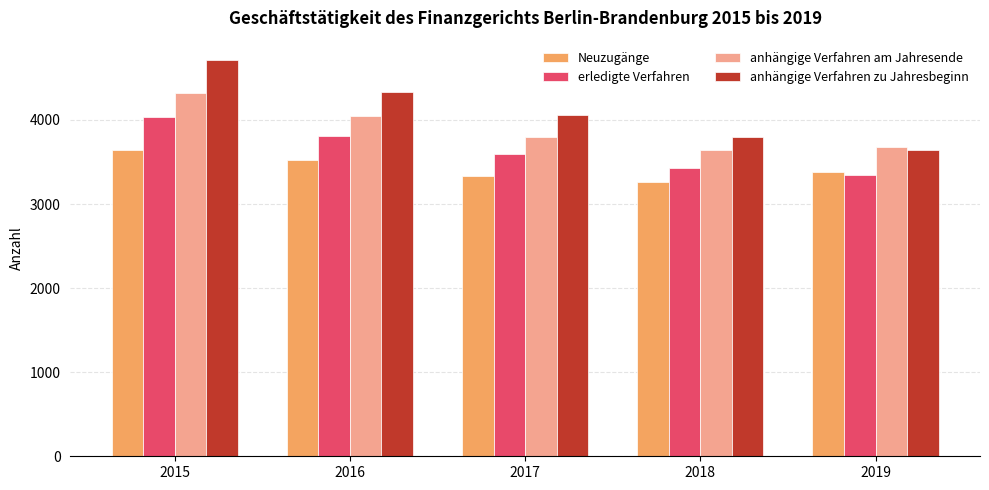

Reading right to left, list all the values displayed in this chart.

Neuzugänge: 3379	3266	3335	3519	3648
erledigte Verfahren: 3340	3427	3598	3805	4035
anhängige Verfahren am Jahresende: 3682	3642	3799	4052	4326
anhängige Verfahren zu Jahresbeginn: 3642	3801	4057	4330	4708